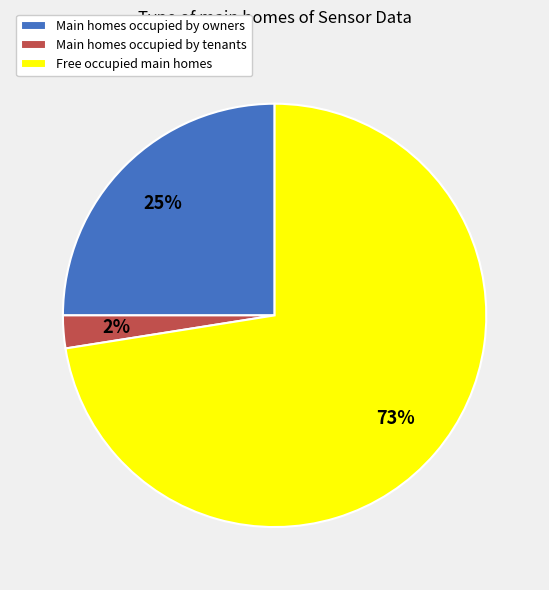

To the nearest percent, what is the average slice percentage?

33%